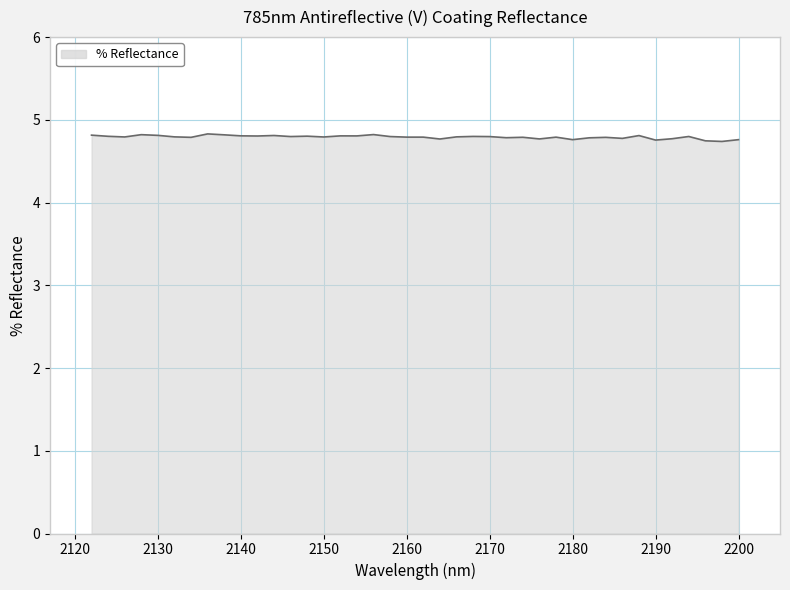

What is the greatest value displayed?

4.8